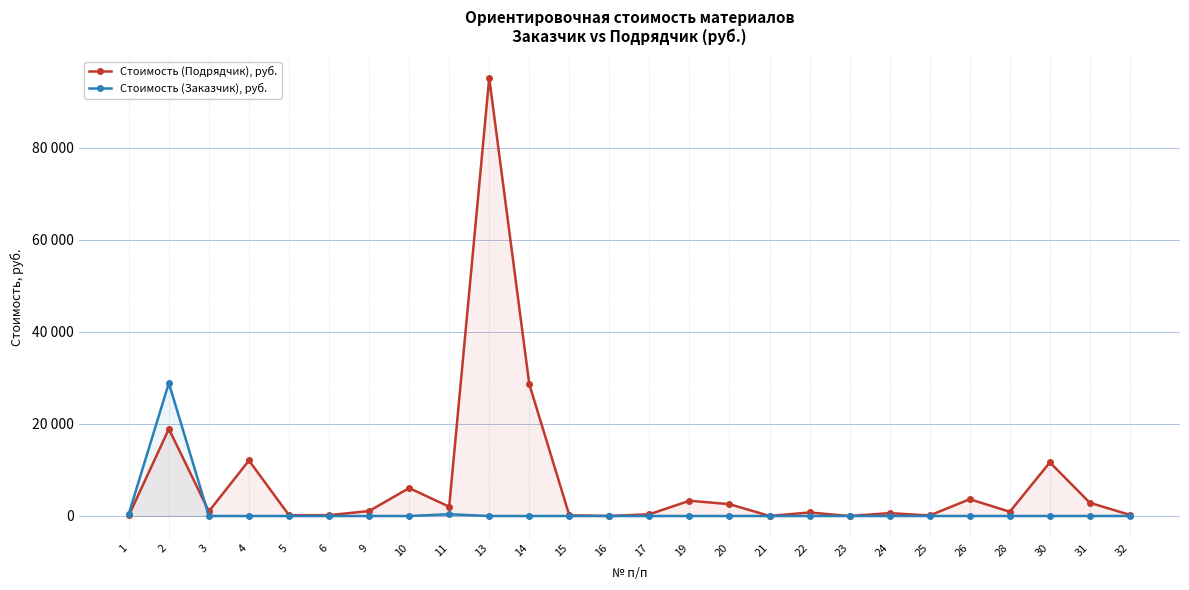

What is the difference between the maximum and minimum values in the Стоимость (Подрядчик), руб. series?

95197